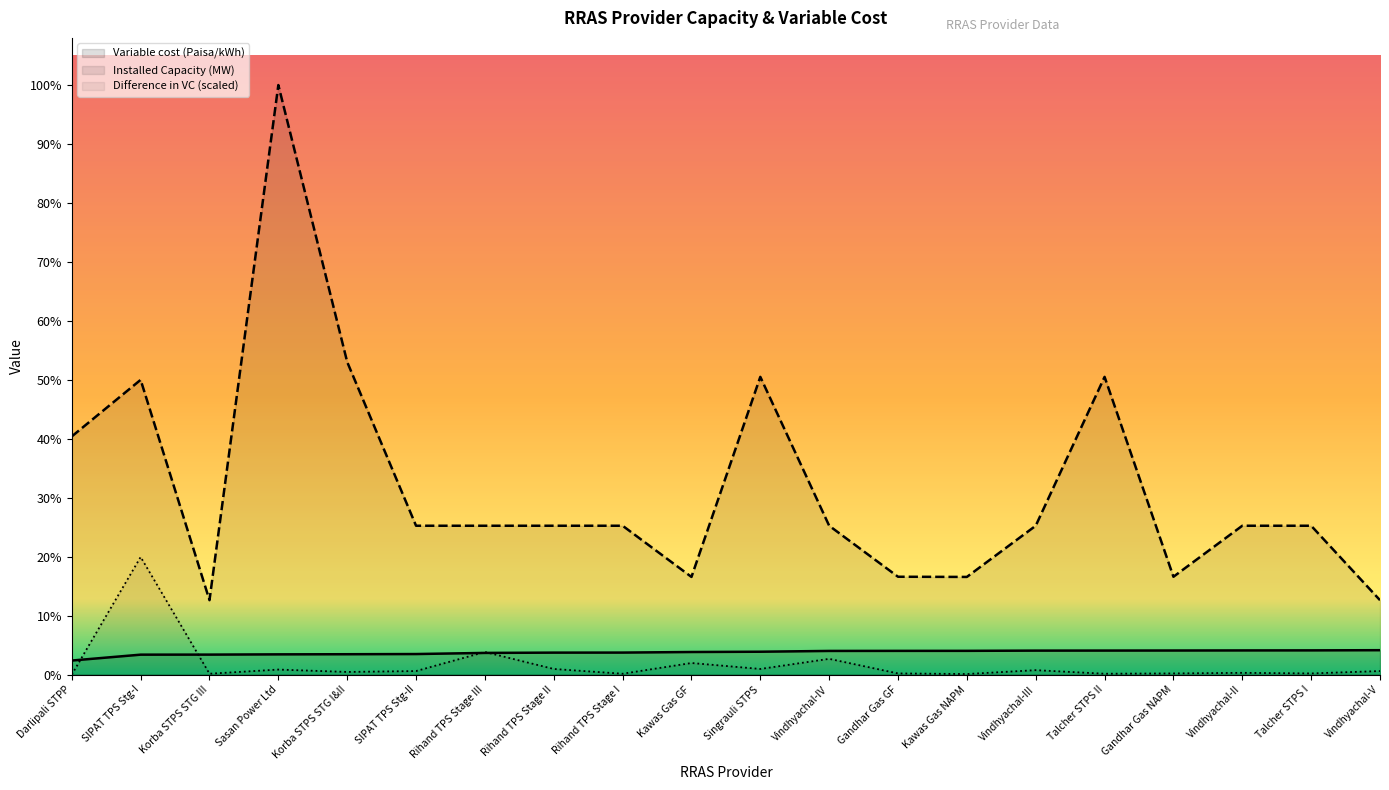

Is it true that Installed Capacity (MW) equals 656.2 at Kawas Gas NAPM?

True